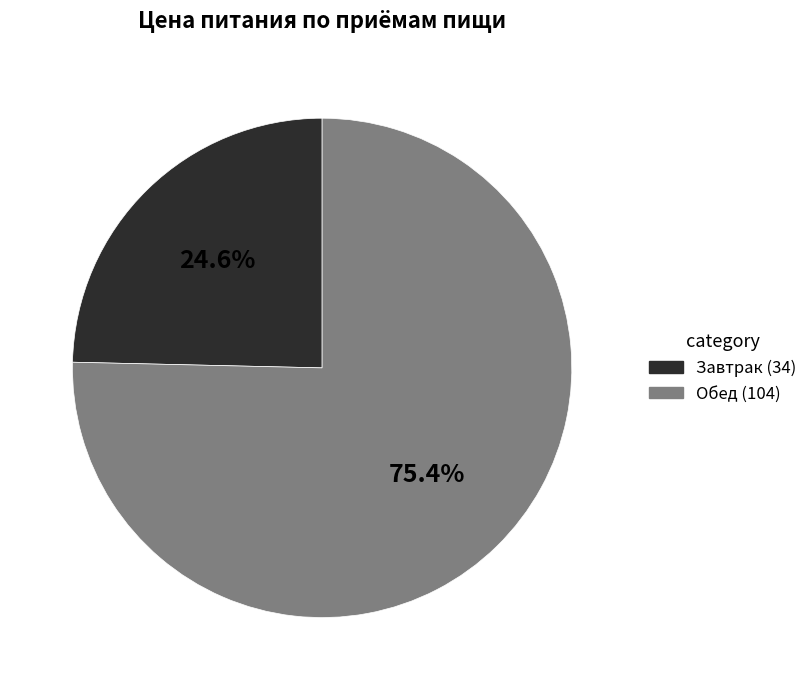

What percentage do Завтрак (34) and Обед (104) together represent?

100.0%